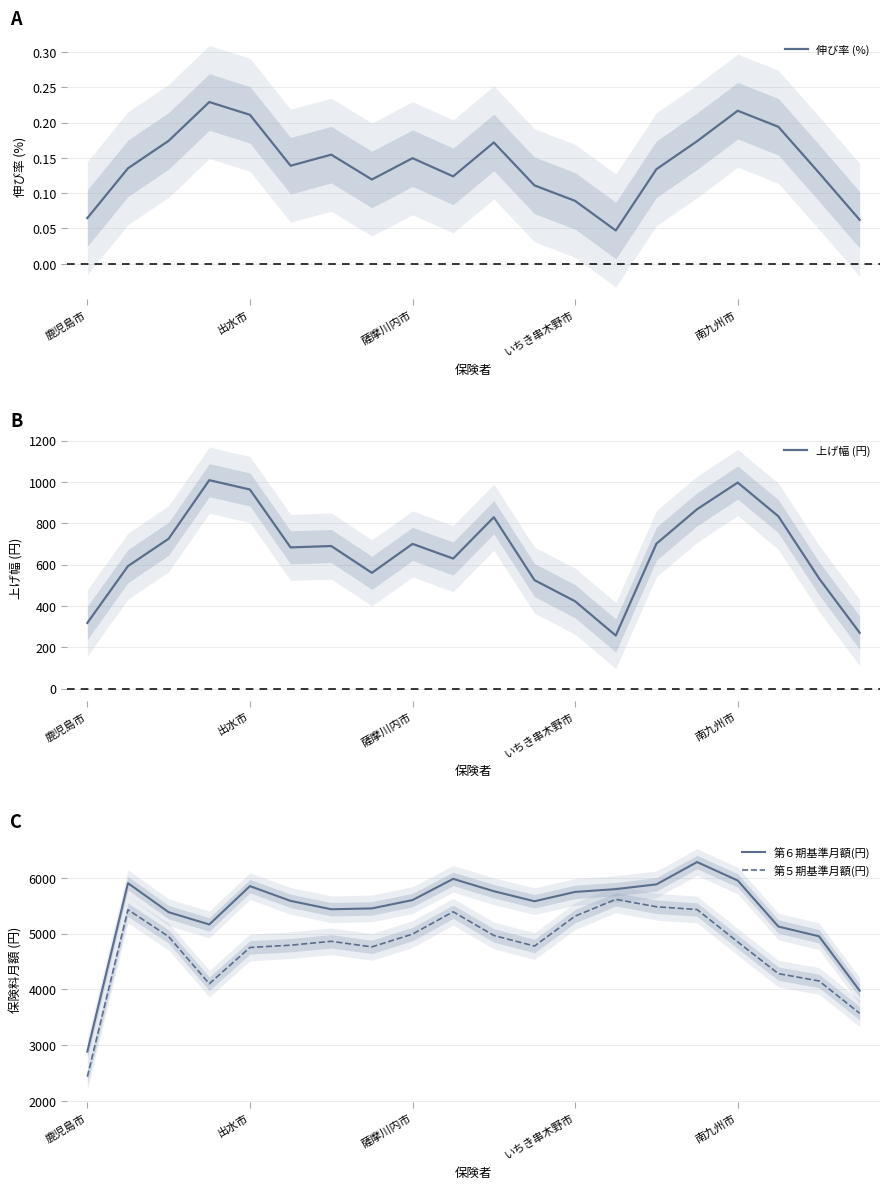

True or false: 第５期基準月額(円) and 第６期基準月額(円) intersect in this chart.

False